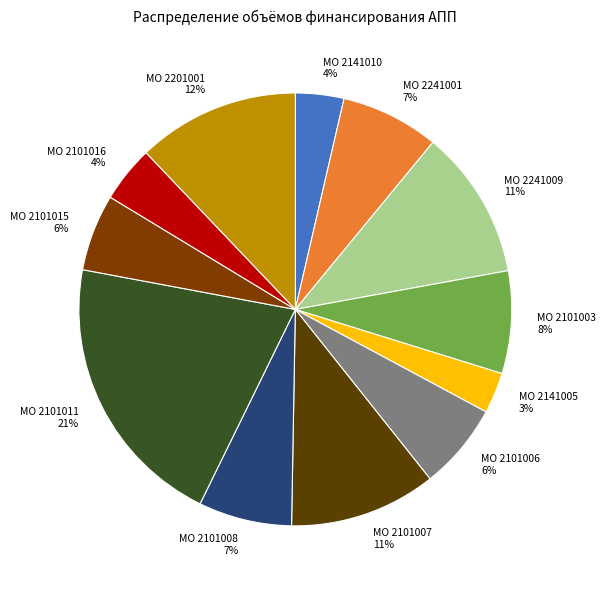

What percentage is the МО 2101003 8% slice, to the nearest percent?

8%